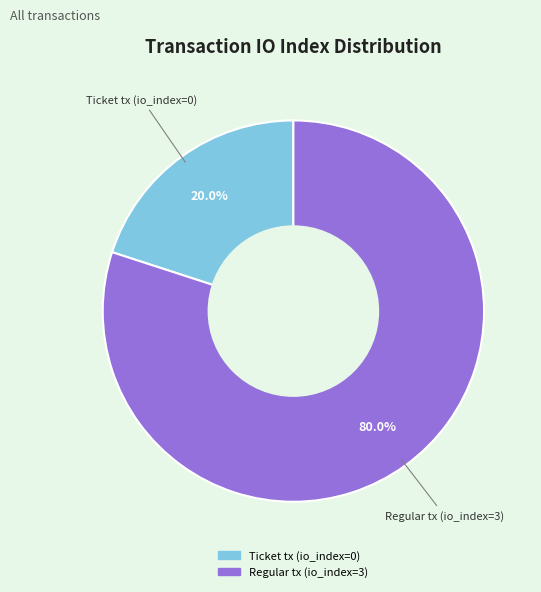

To the nearest percent, what is the difference between the largest and smallest slice percentages?

60%